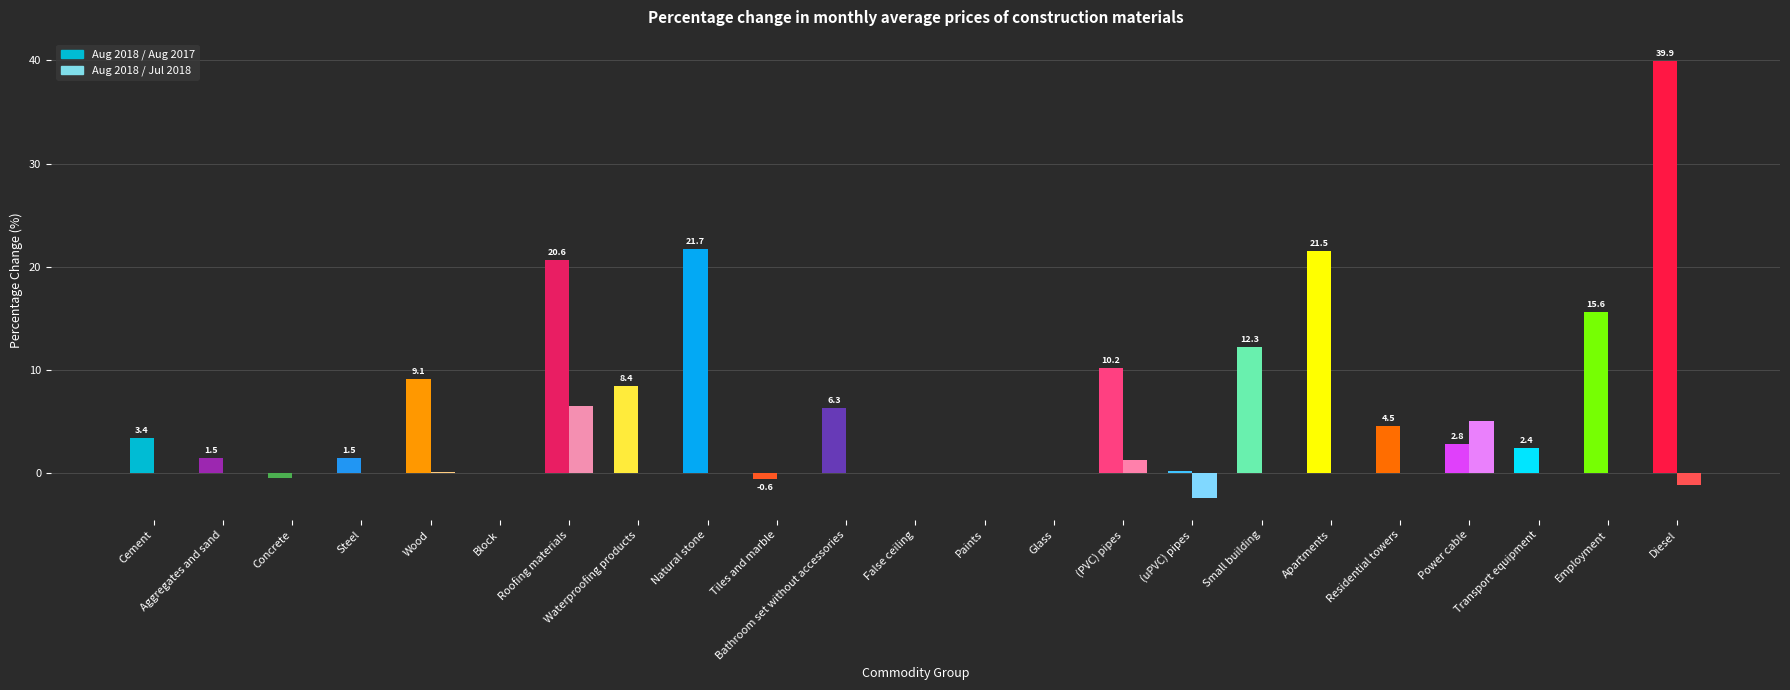

What is the label of the 15th bar from the right?

Natural stone